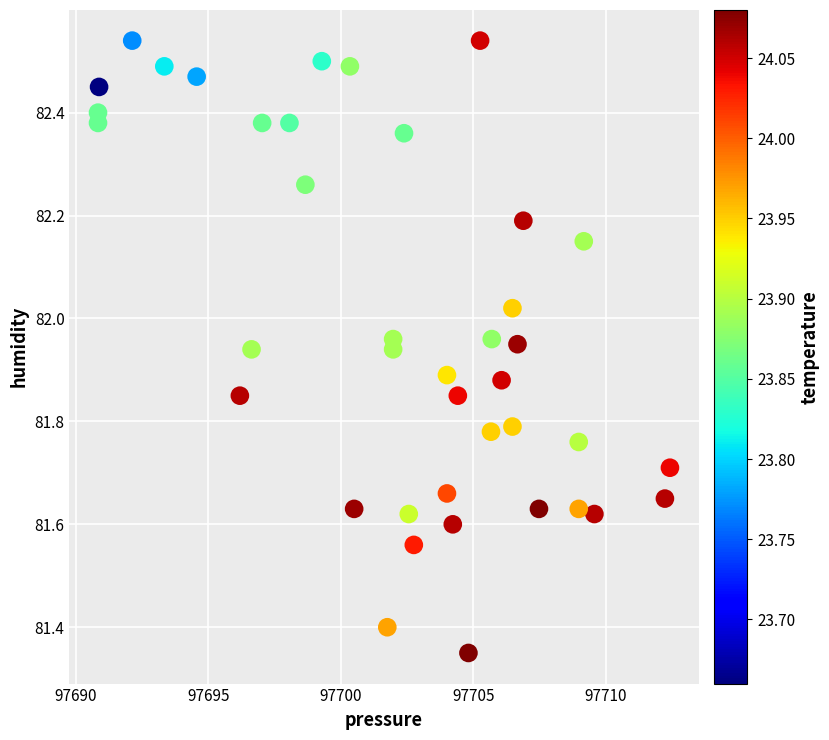

What is the range of X values (max minus min)?

21.6